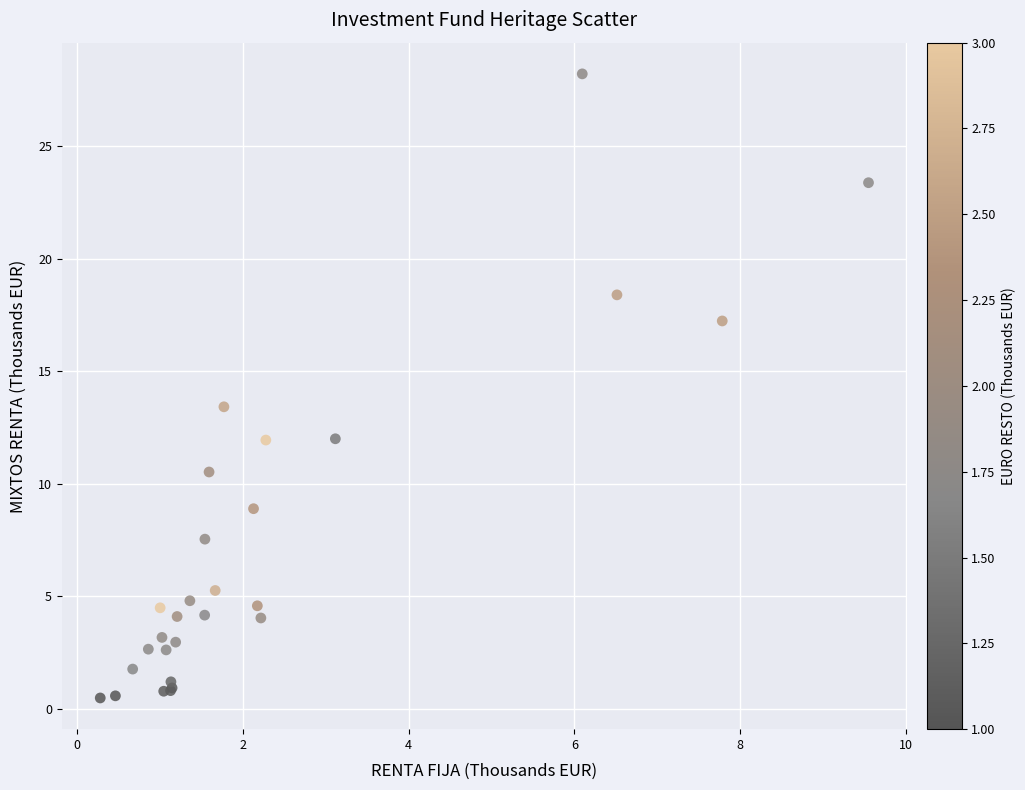

What Y value in the scatter plot is closest to 14?

13.4